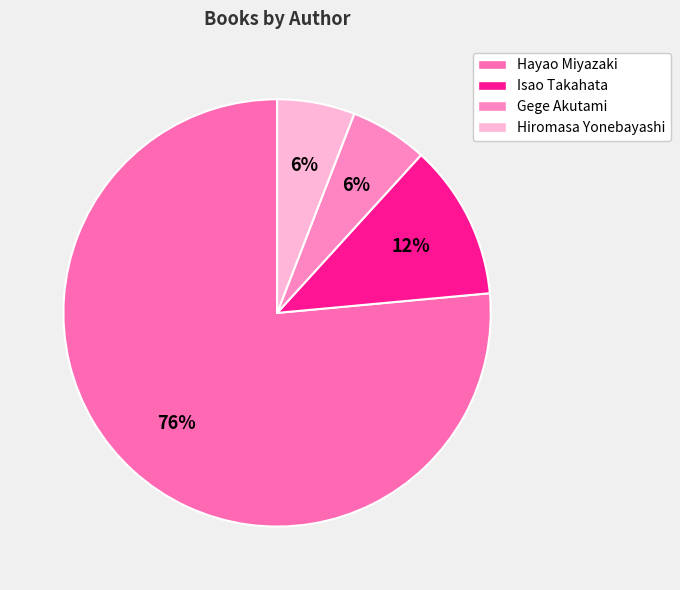

How much of the chart is everything except Hiromasa Yonebayashi?

94.1%